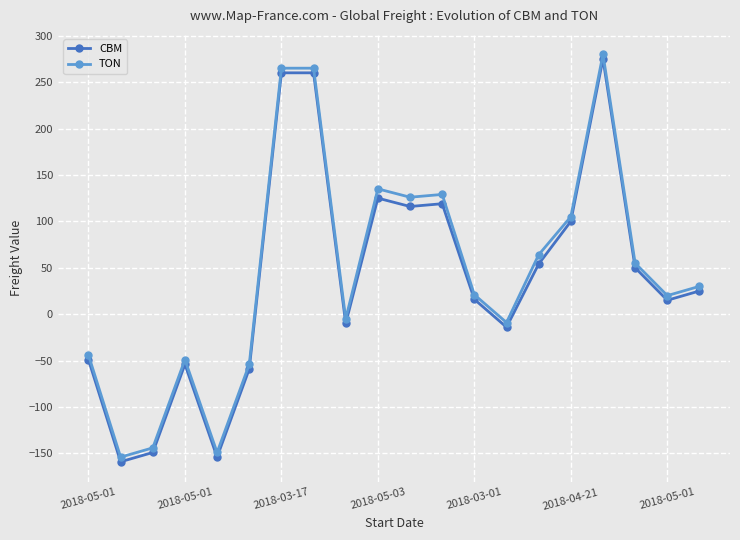

What is the sum of all CBM values?

767